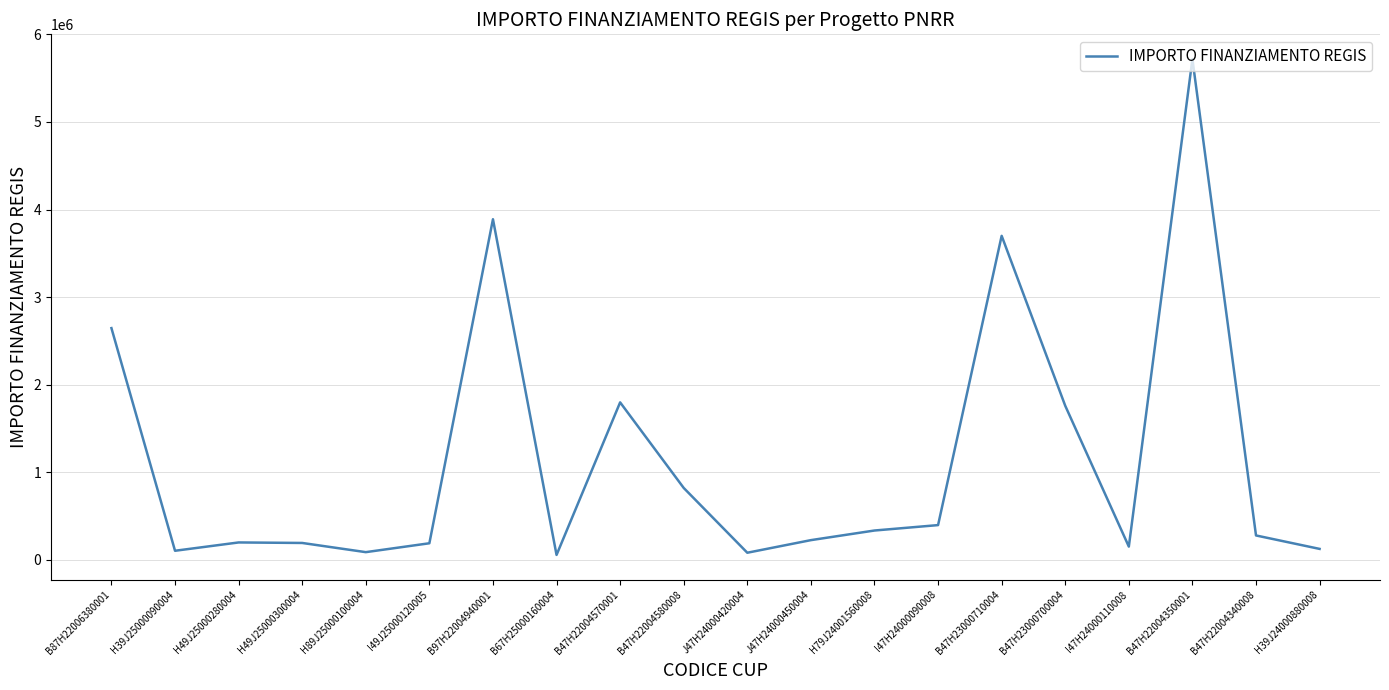

The value at B47H22004340008 is 494255.6. True or false?

False